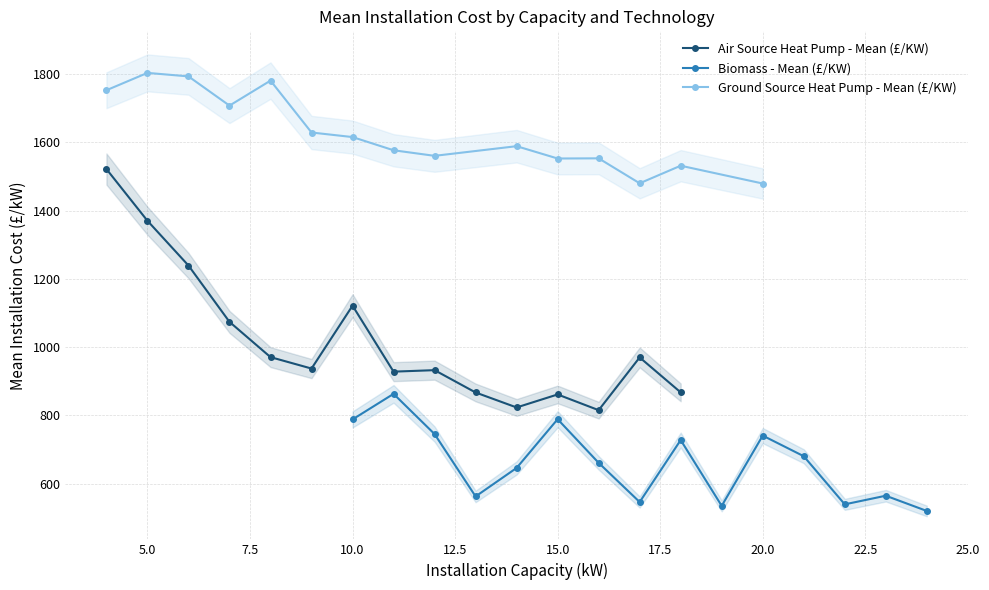

What is the difference between the maximum and minimum values in the Air Source Heat Pump - Mean (£/KW) series?

706.6